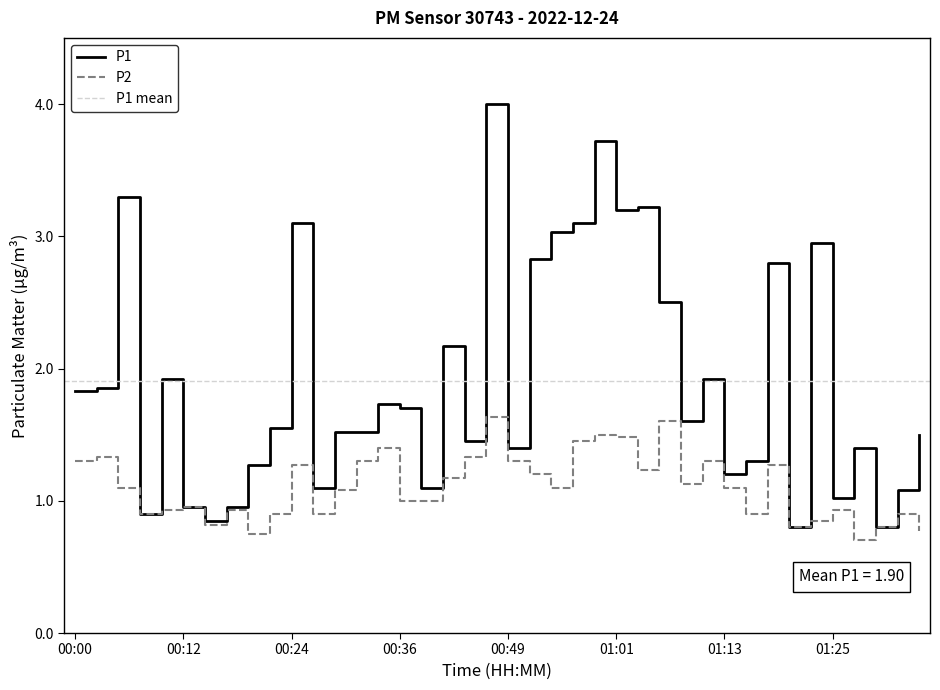

True or false: P1 and P2 intersect in this chart.

False